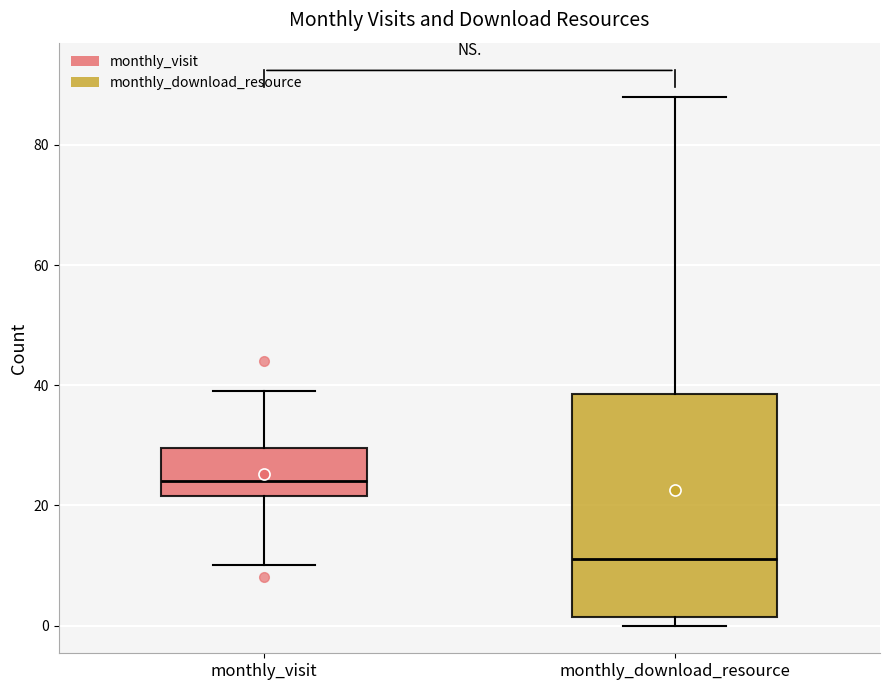

Which box has the highest median line?

monthly_visit